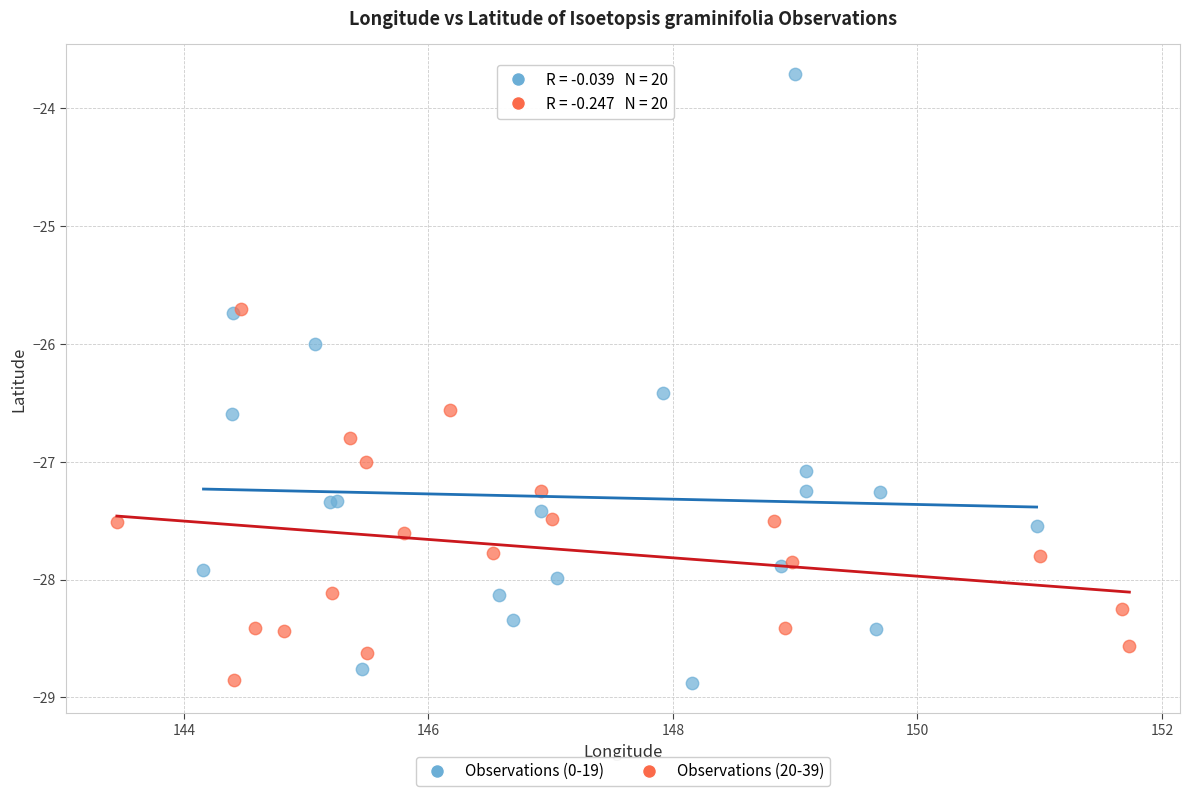

Which series has the widest spread of Y values?

Observations (0-19)